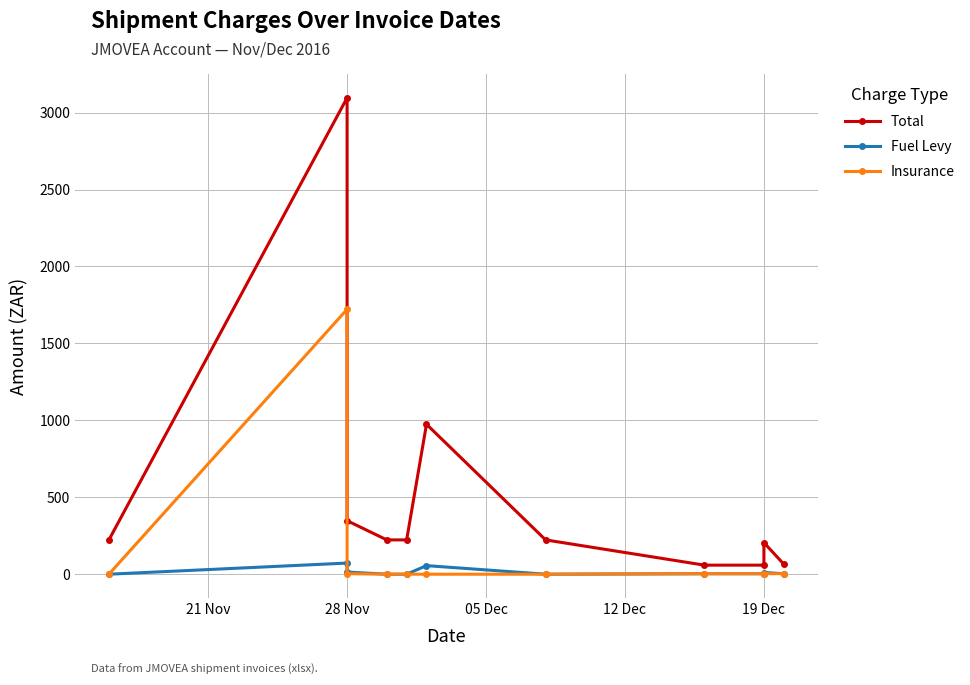

True or false: Total has more than 1 interior local peaks.

True